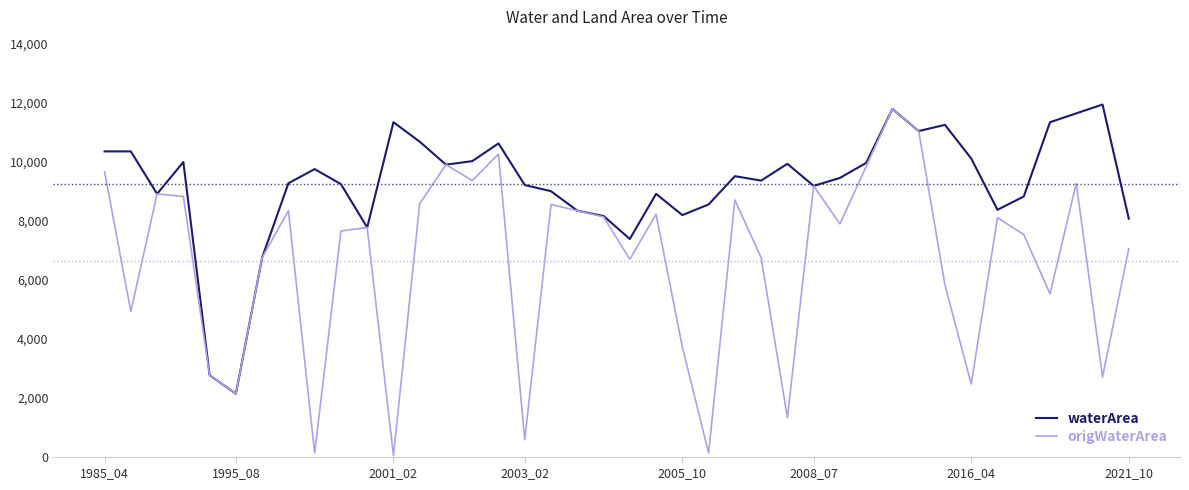

Which series has the widest spread of values?

origWaterArea